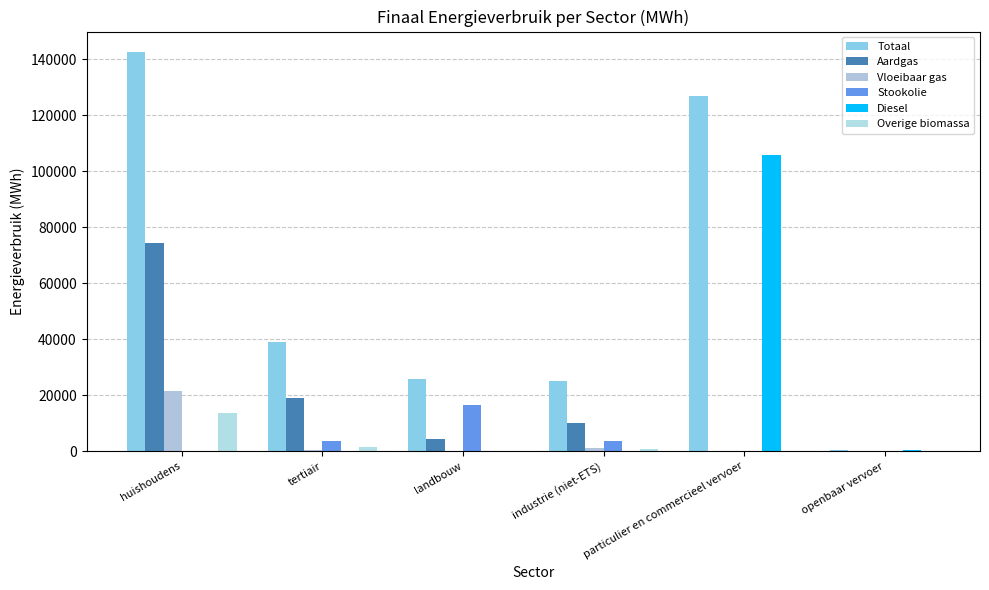

Rank the series at openbaar vervoer from lowest to highest value.

Aardgas, Vloeibaar gas, Stookolie, Overige biomassa, Diesel, Totaal